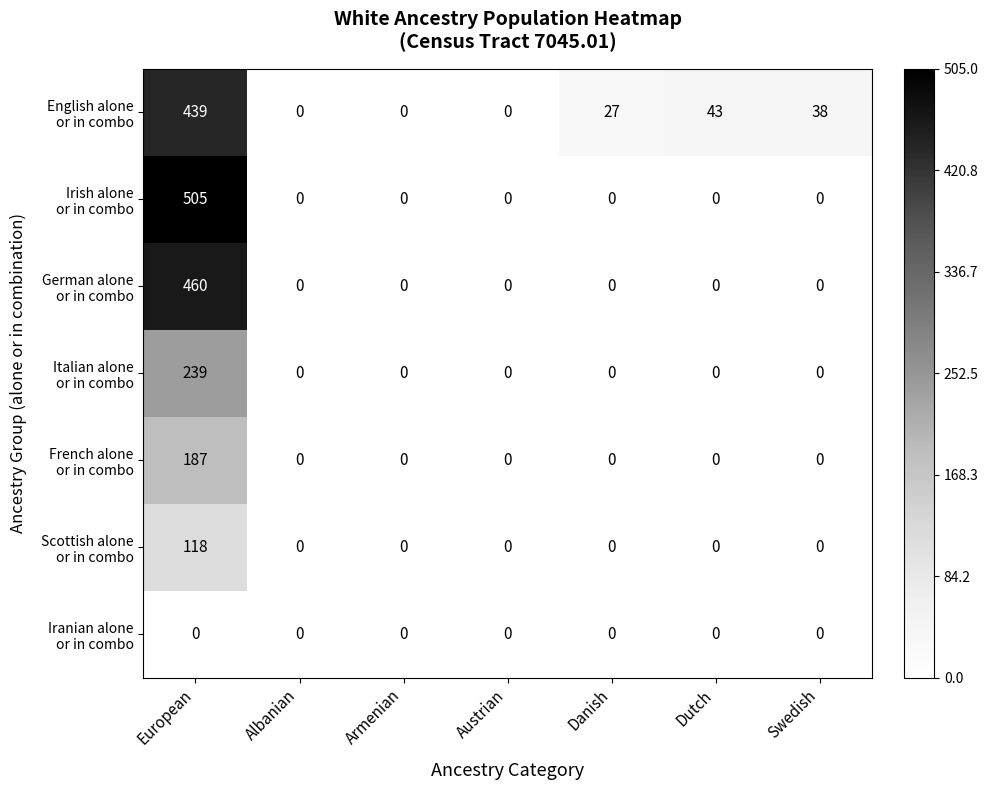

What is the spread (max minus min) of values at Dutch?

43